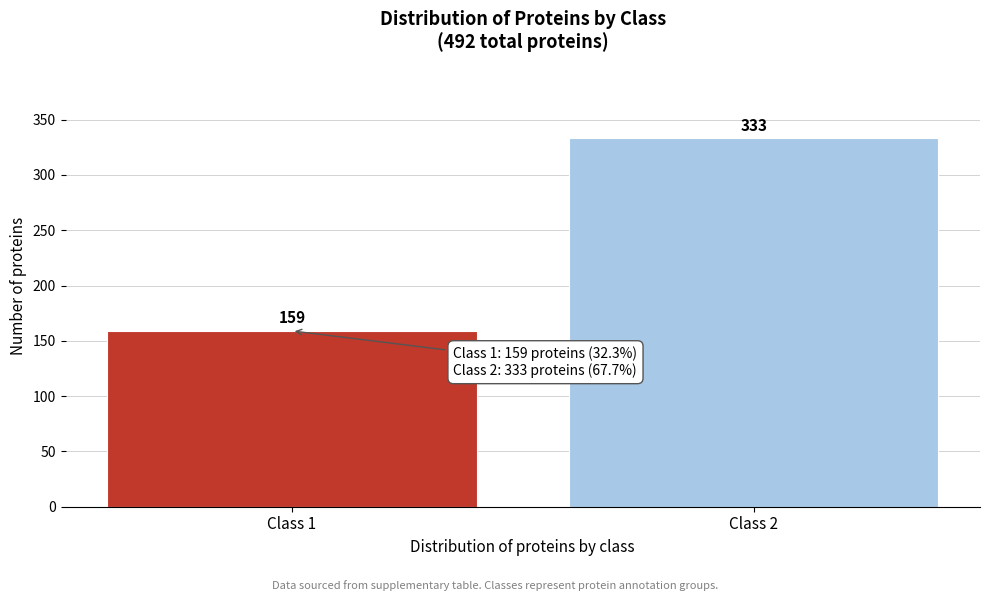

Reading left to right, what are all the values shown in this chart?

159	333